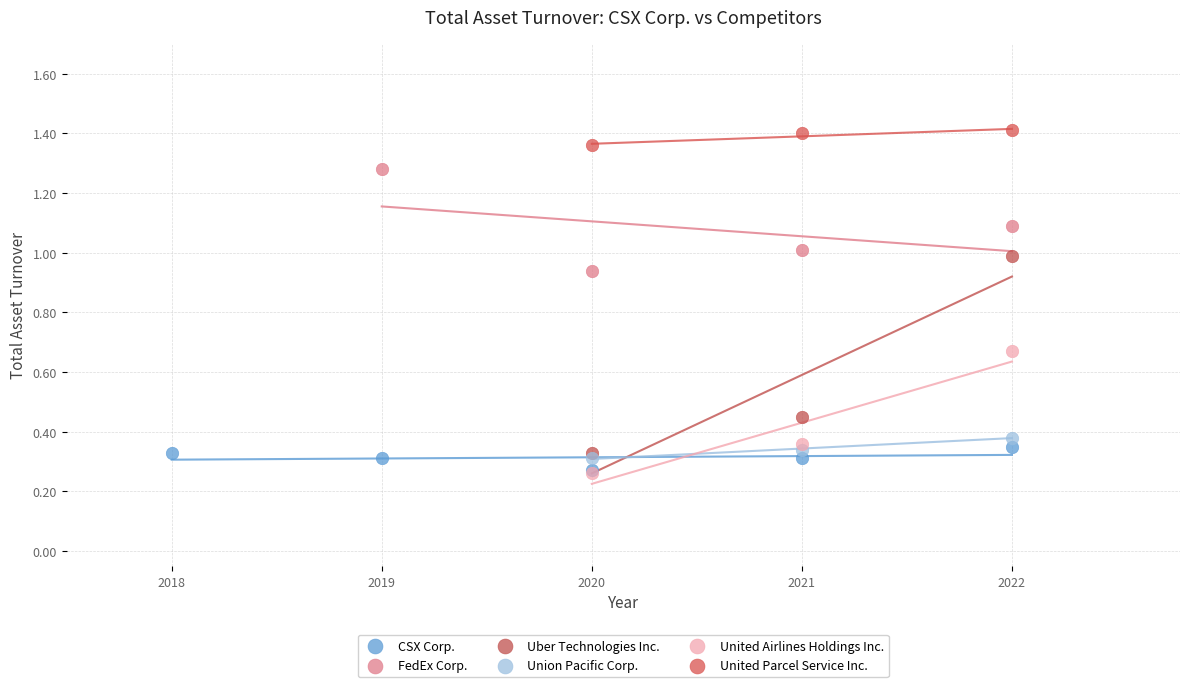

Which series has the largest Y range (max minus min)?

Uber Technologies Inc.